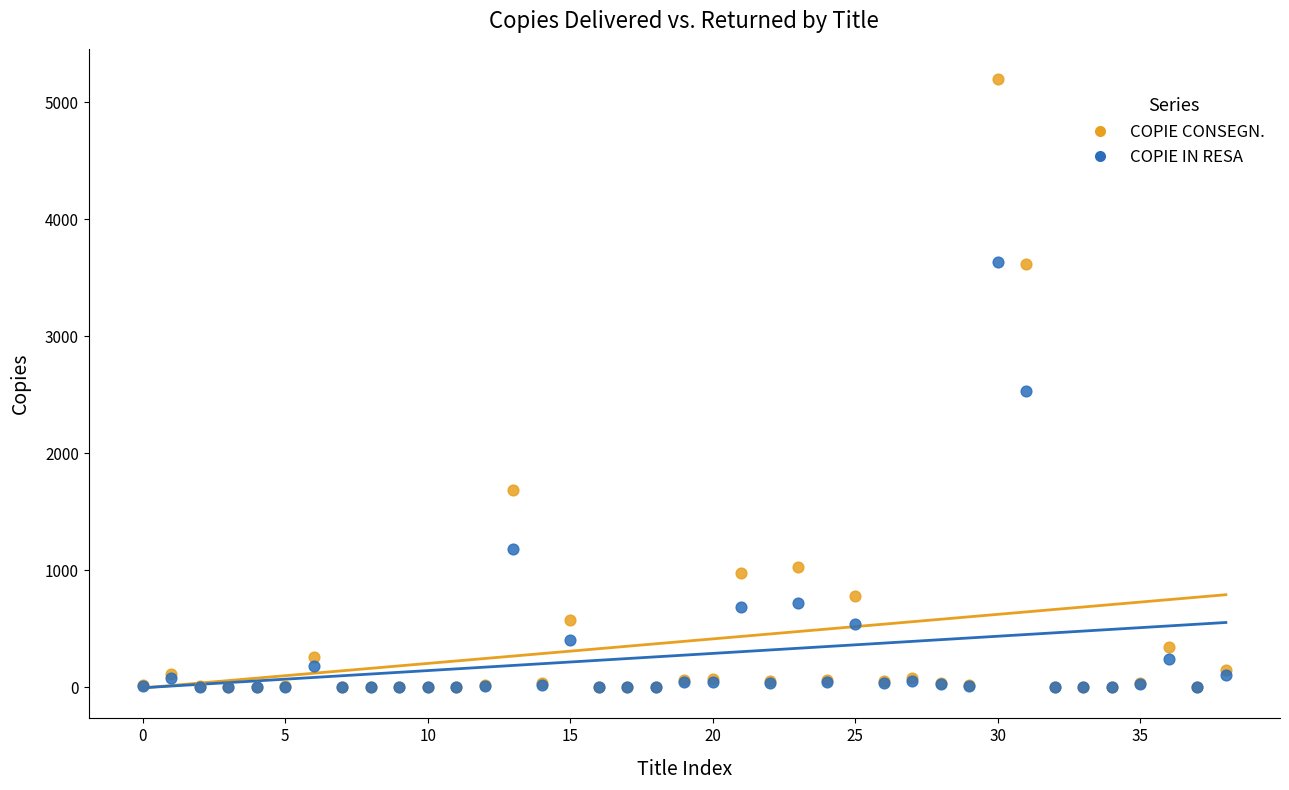

Which series has the widest spread of Y values?

COPIE CONSEGN.